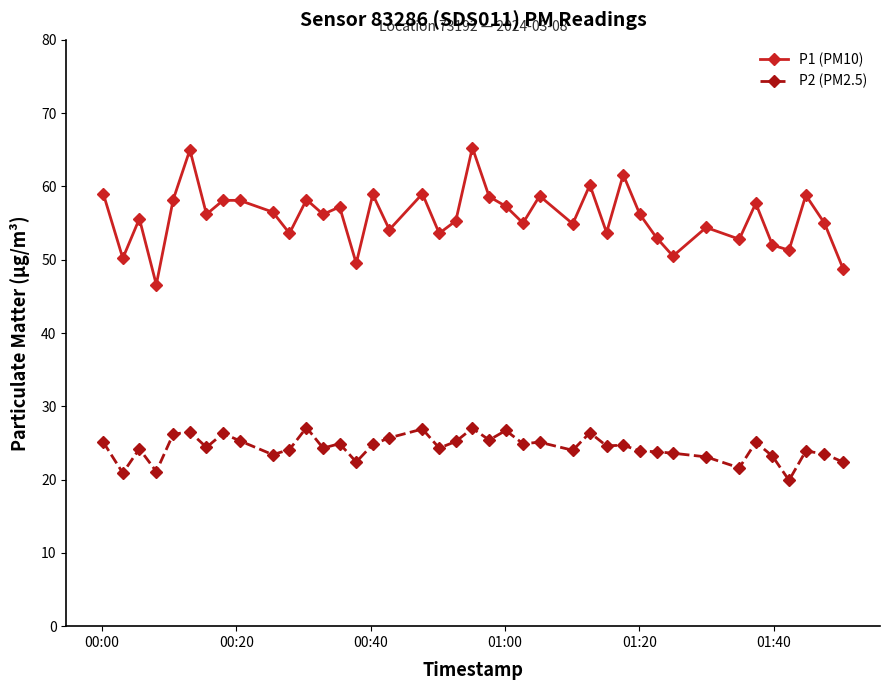

What are all the series names shown in the legend?

P1 (PM10), P2 (PM2.5)